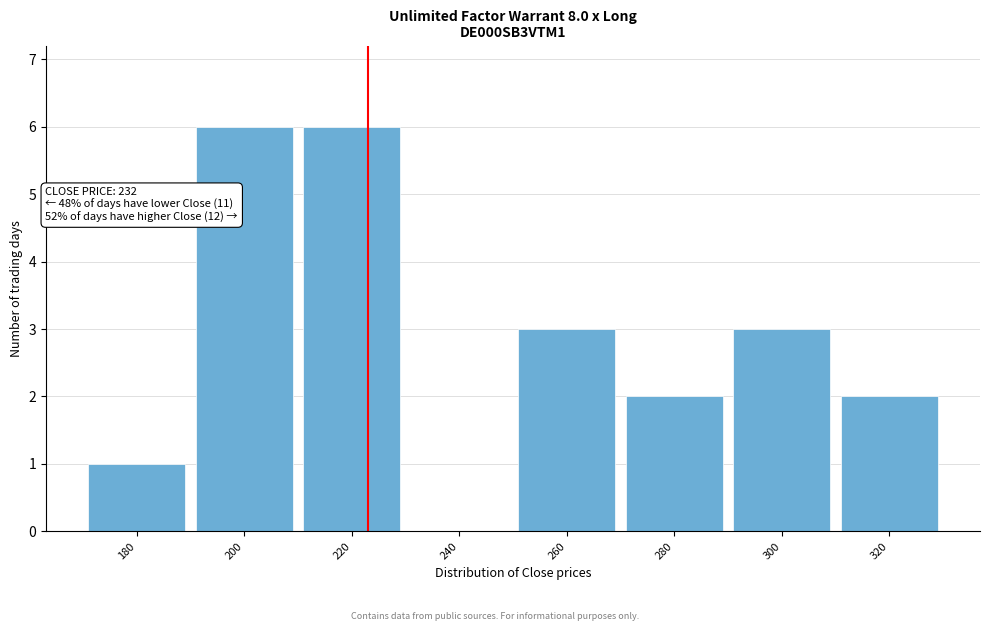

Reading left to right, what are all the values shown in this chart?

180=1	200=6	220=6	240=0	260=3	280=2	300=3	320=2